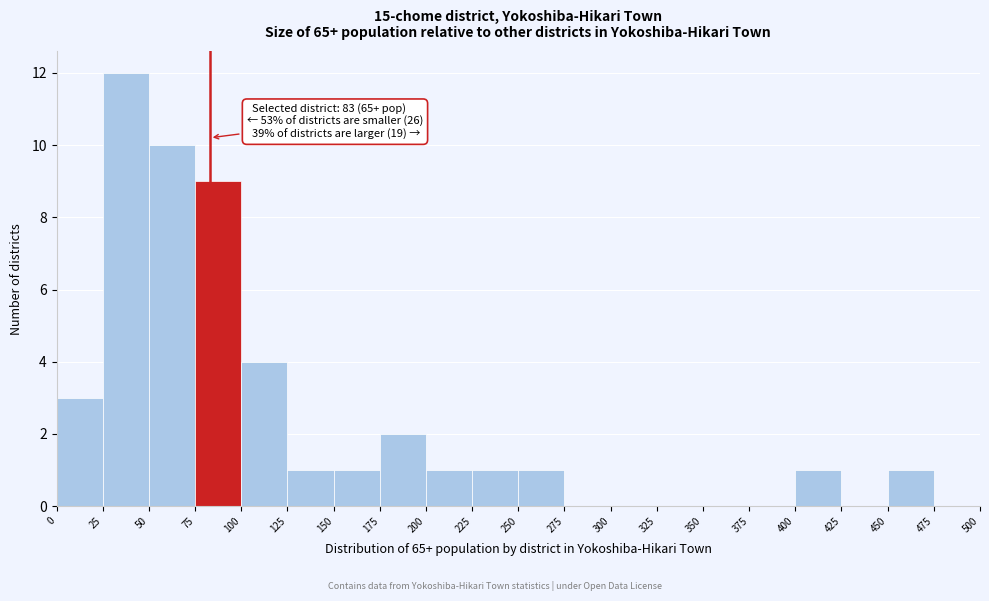

Over which range of the x-axis is the bar tallest?

25 to 50